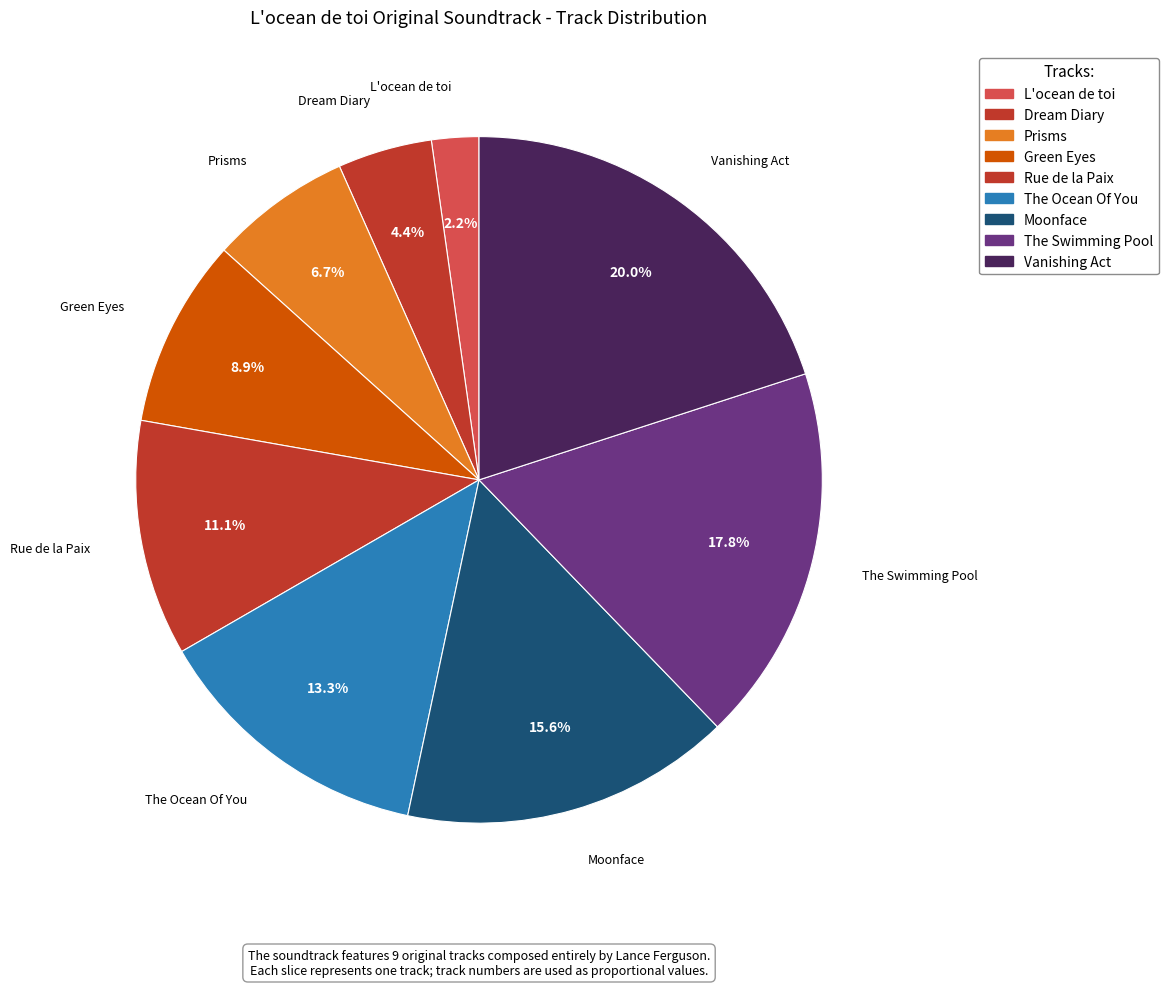

What portion of the pie excludes Rue de la Paix?

88.9%